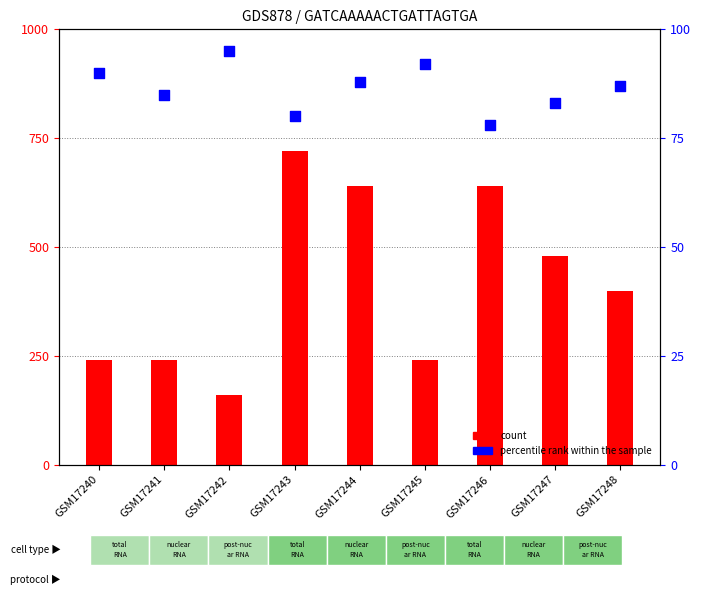

At how many categories does at least one series exceed 391?

5